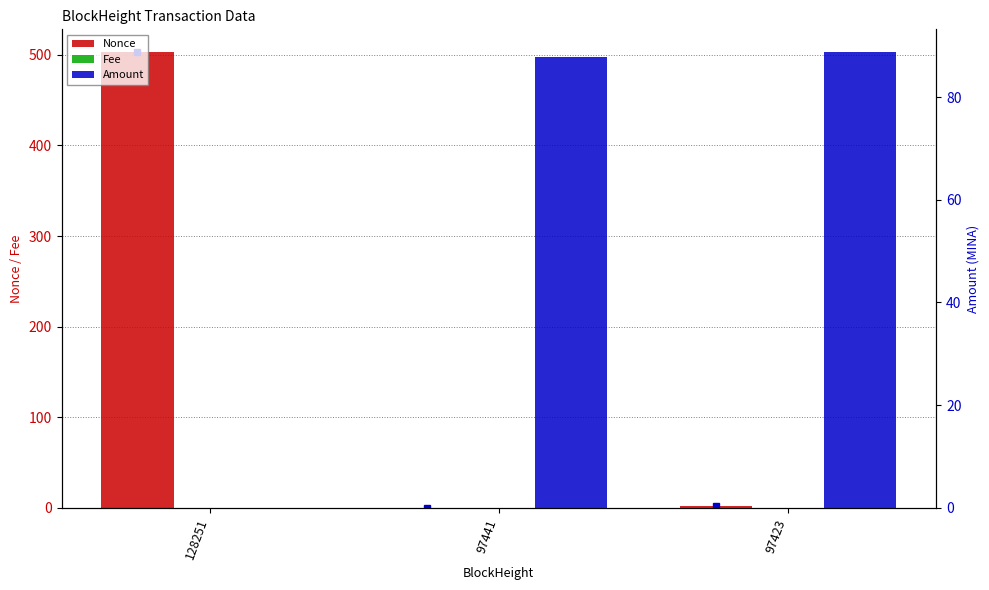

How many groups of bars are there?

3